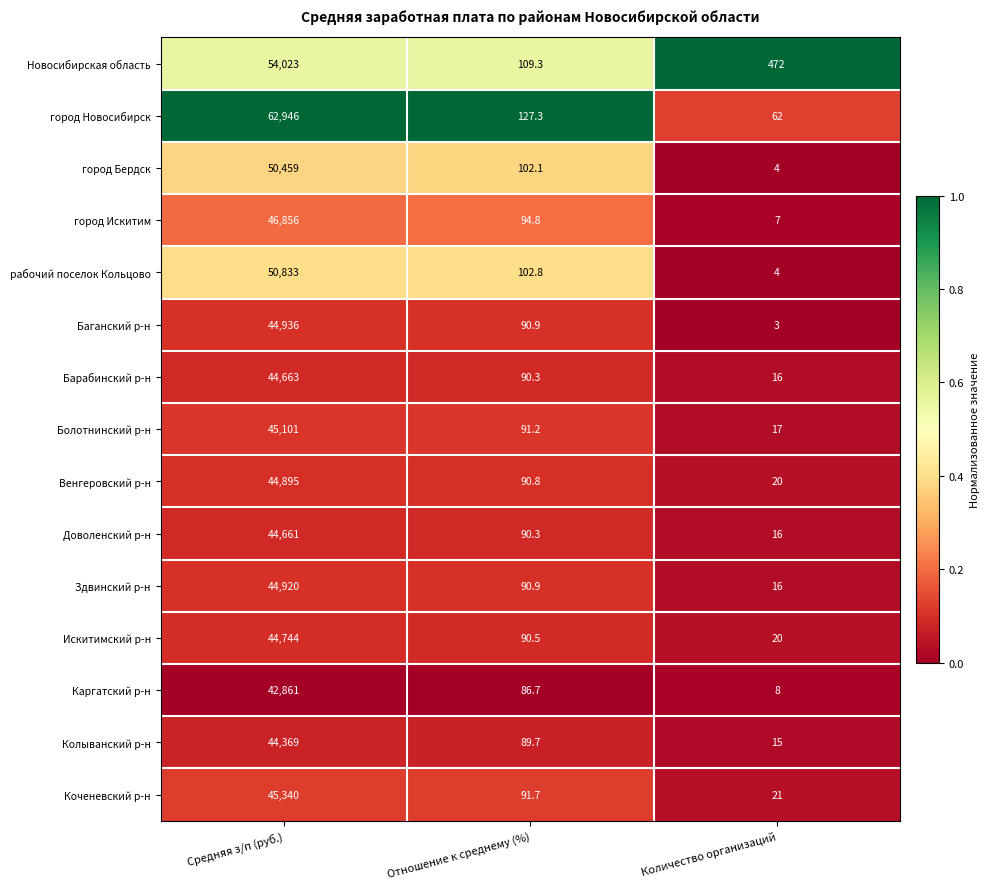

What is the greatest value displayed?

62946.0